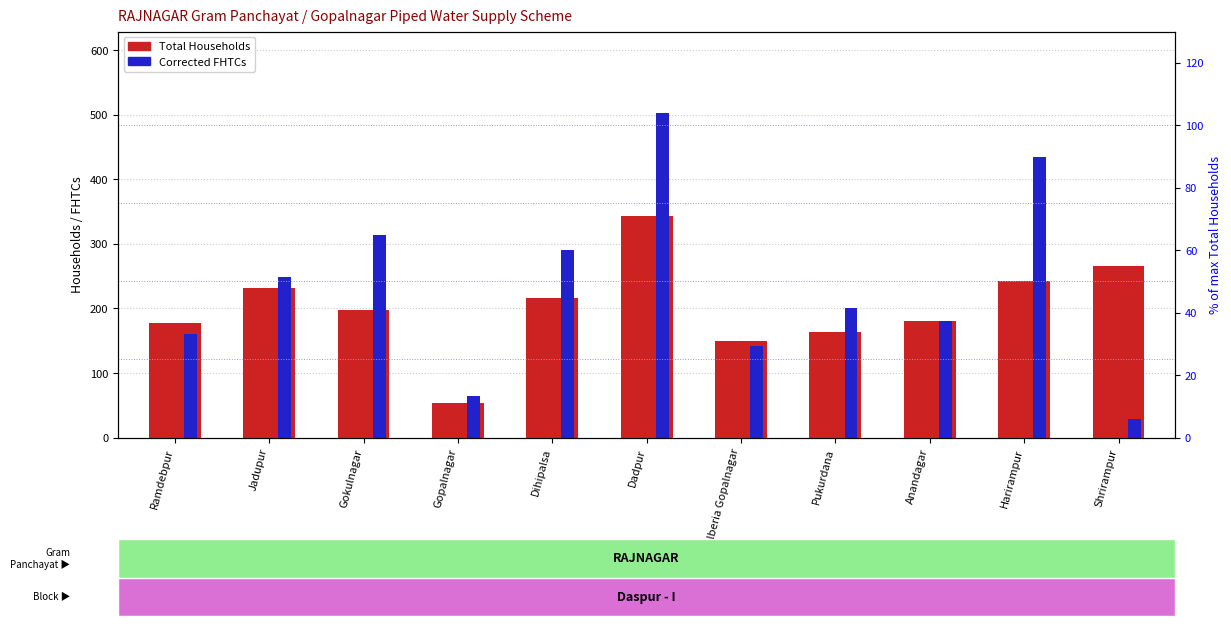

The Corrected FHTCs series shows 161 at Ramdebpur. True or false?

True